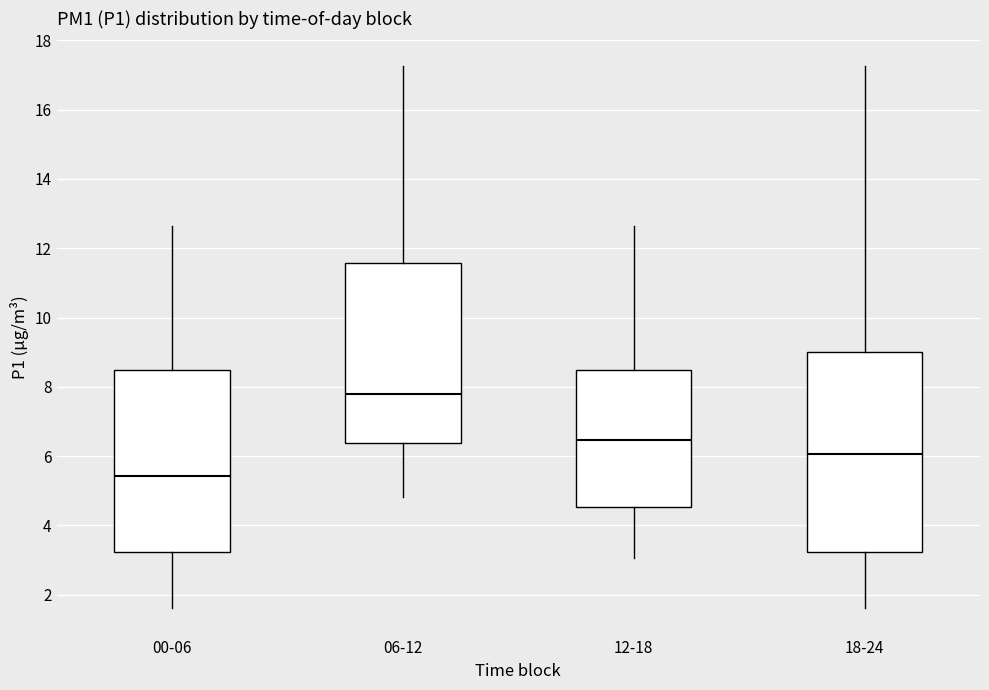

Where is the upper edge of the box for 18-24 on the y-axis? The values are not printed on the chart, so give them approximately, as read against the axis.

9.0